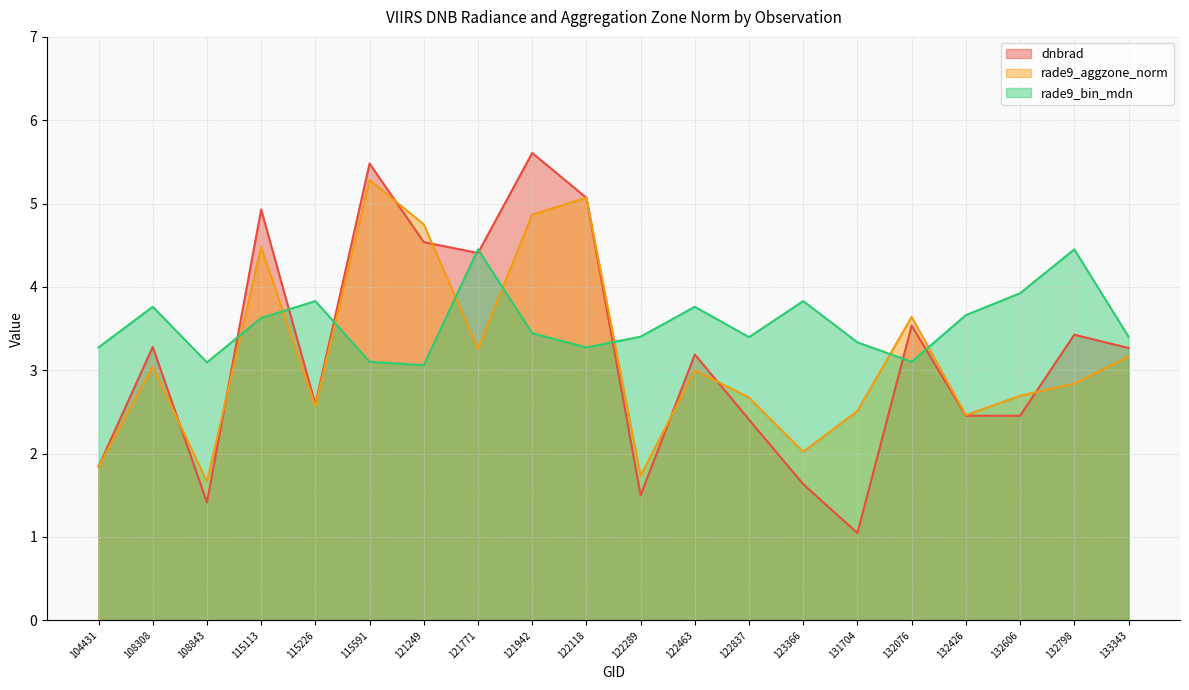

Where is the first local maximum for rade9_bin_mdn?

108308